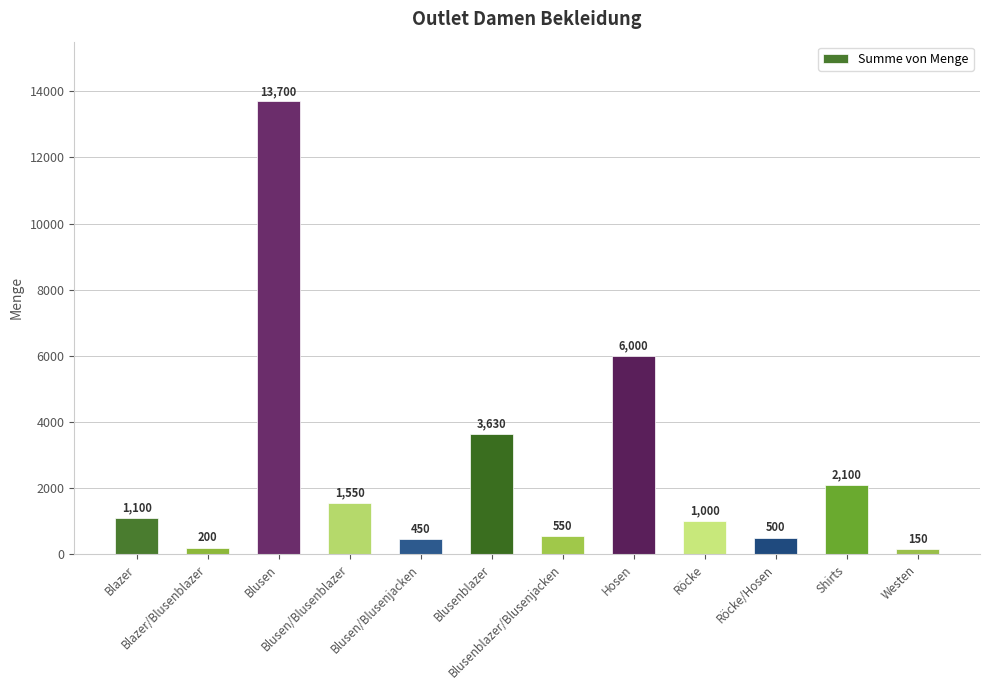

Is it true that the value at Blusen/Blusenjacken is 450?

True